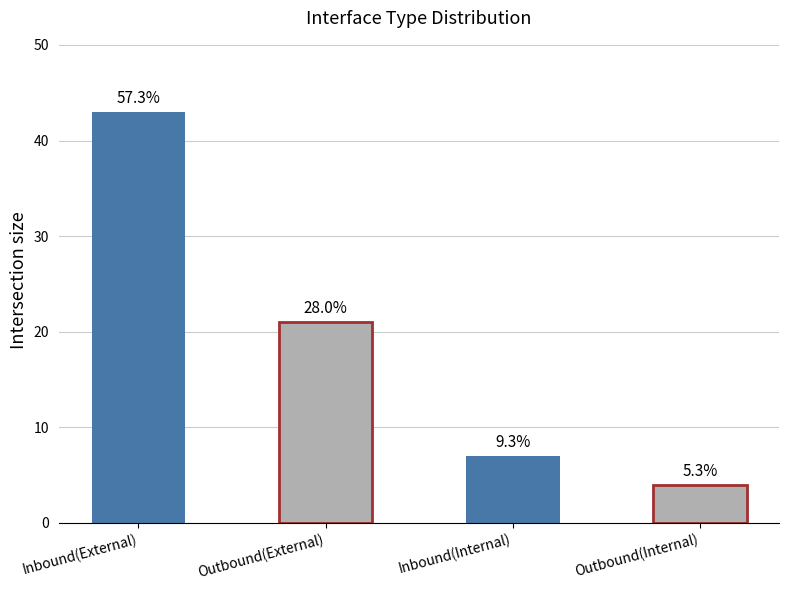

What is the smallest value displayed?

4